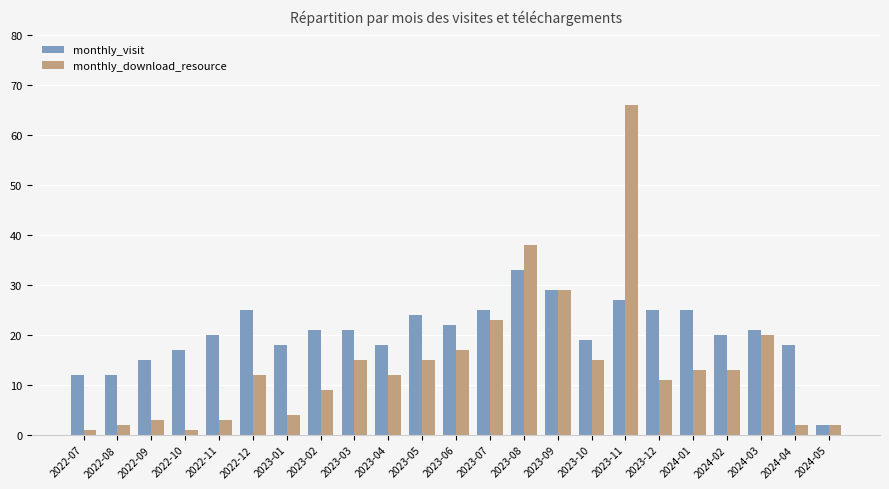

Which series has the largest total across all categories?

monthly_visit